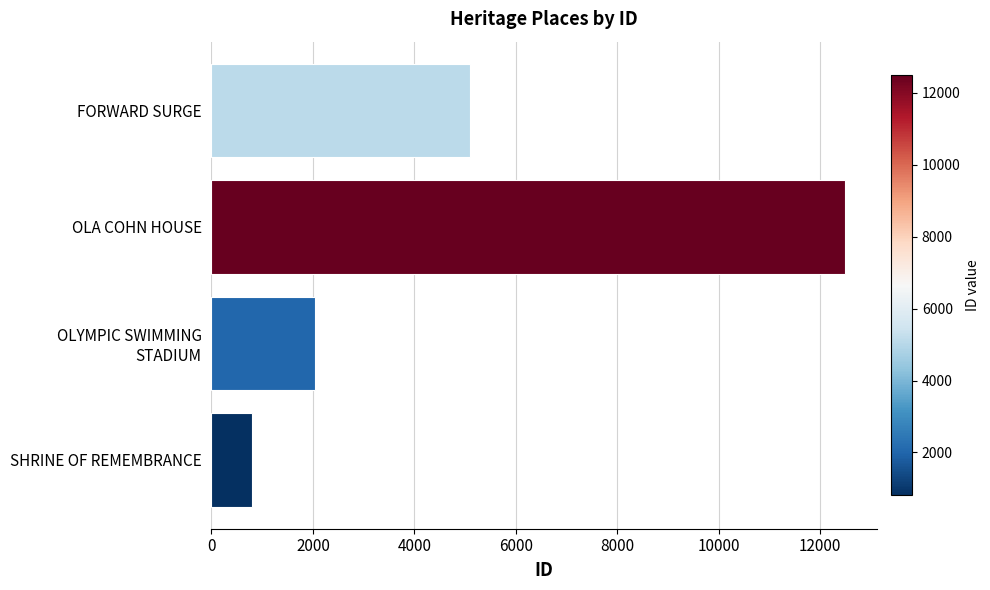

Read the value at OLA COHN HOUSE, to the nearest 50.

12500